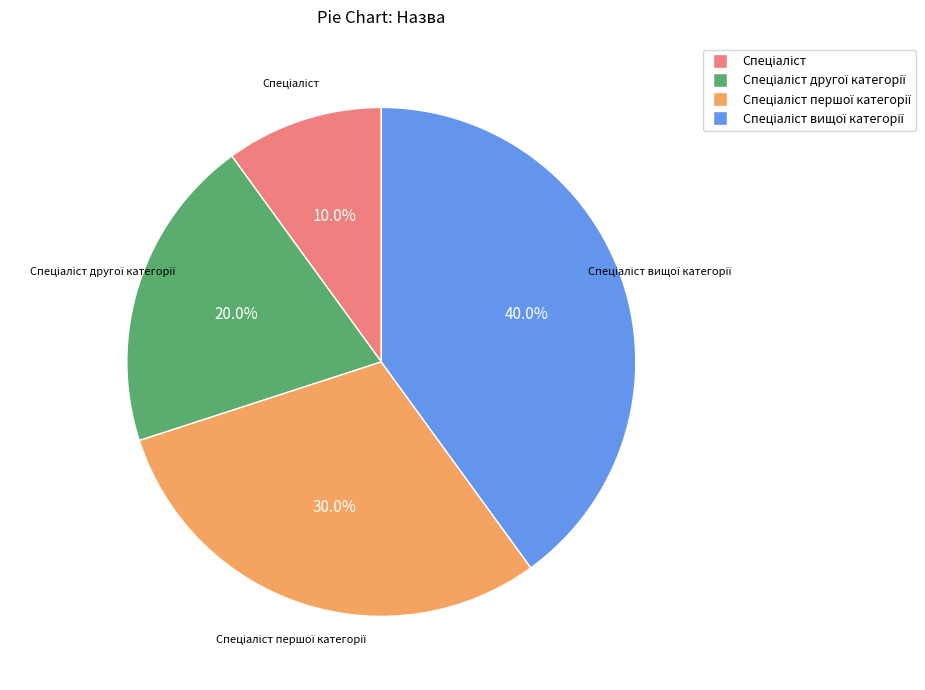

What is the smallest slice in the pie chart?

Спеціаліст